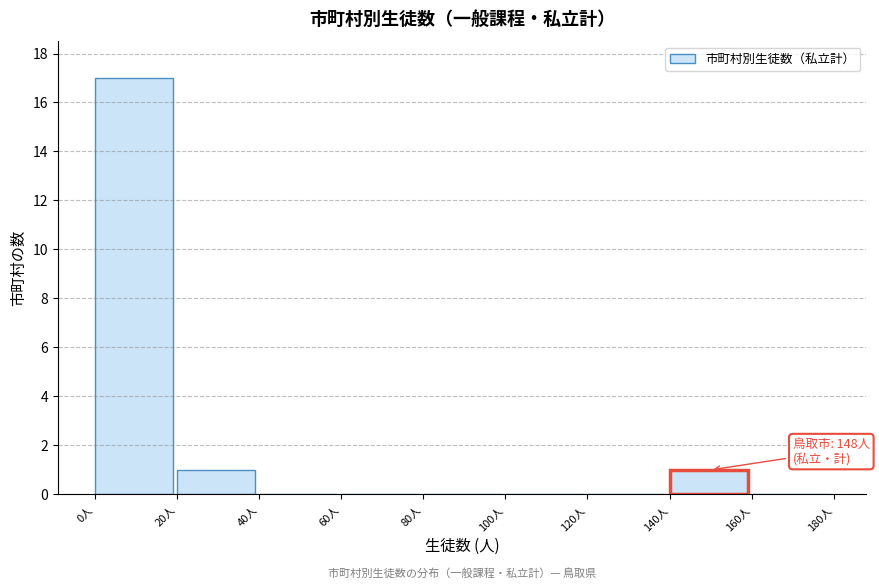

Over which range of the x-axis is the bar tallest?

0 to 20